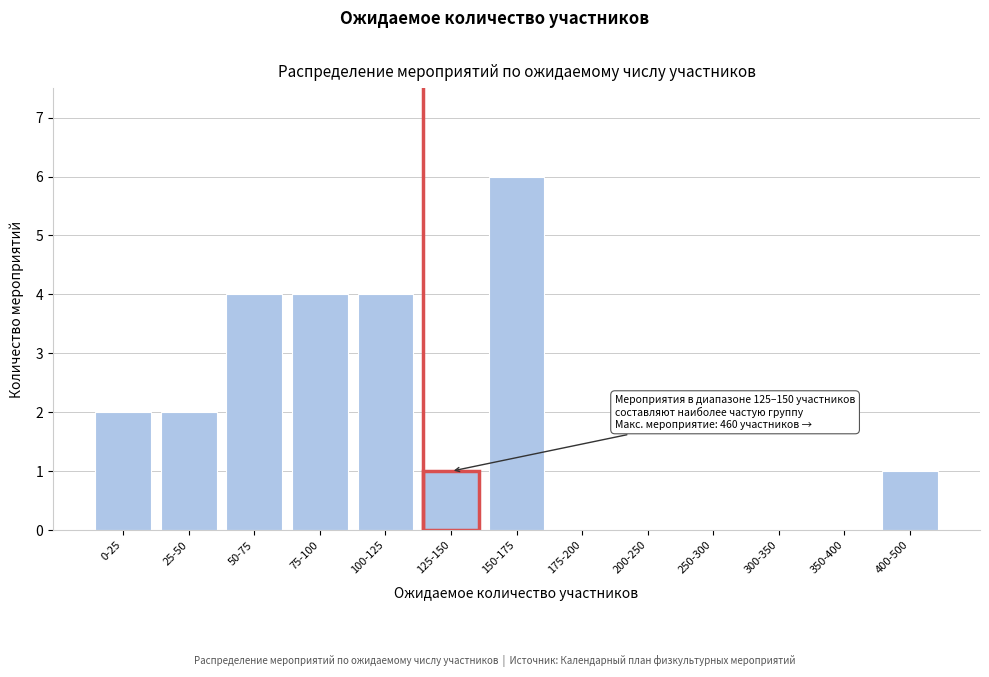

Reading right to left, list all the values displayed in this chart.

400-500=1	350-400=0	300-350=0	250-300=0	200-250=0	175-200=0	150-175=6	125-150=1	100-125=4	75-100=4	50-75=4	25-50=2	0-25=2